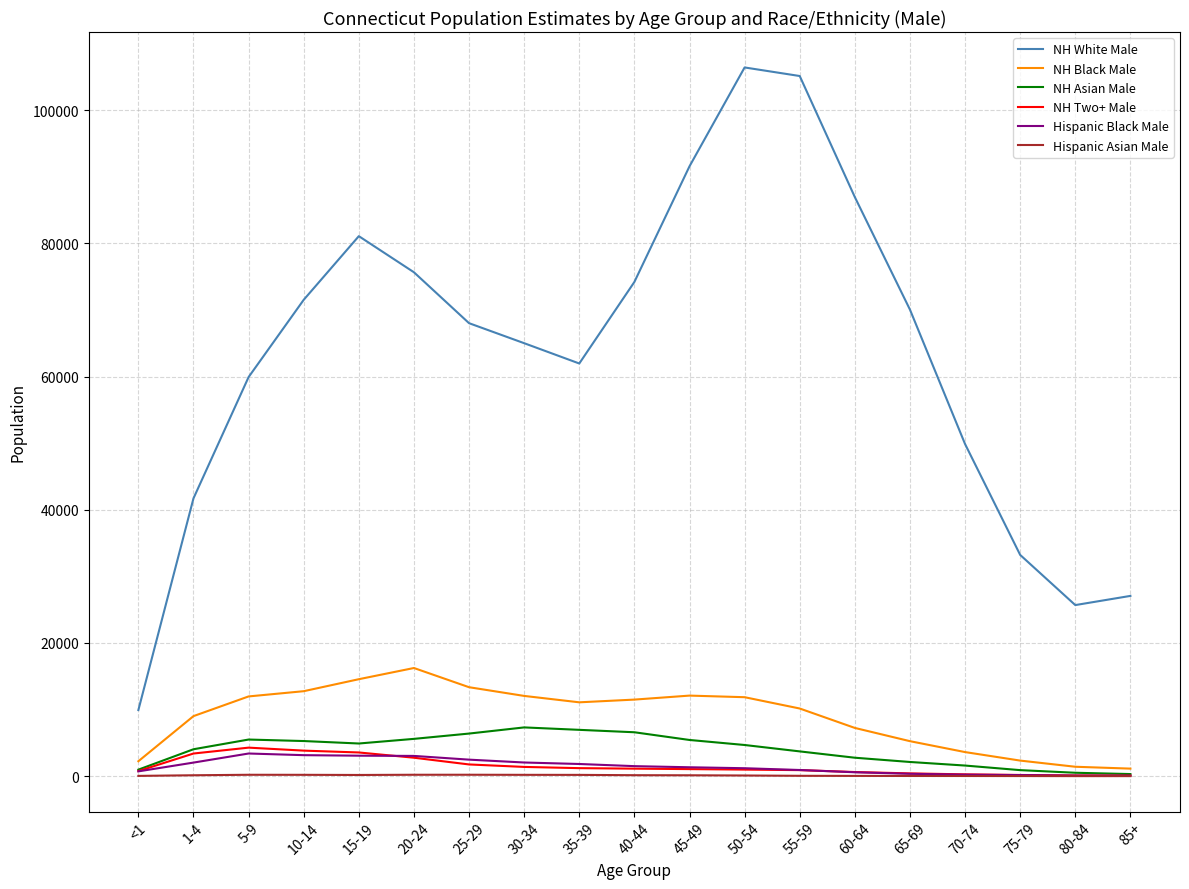

True or false: NH White Male and Hispanic Black Male intersect in this chart.

False